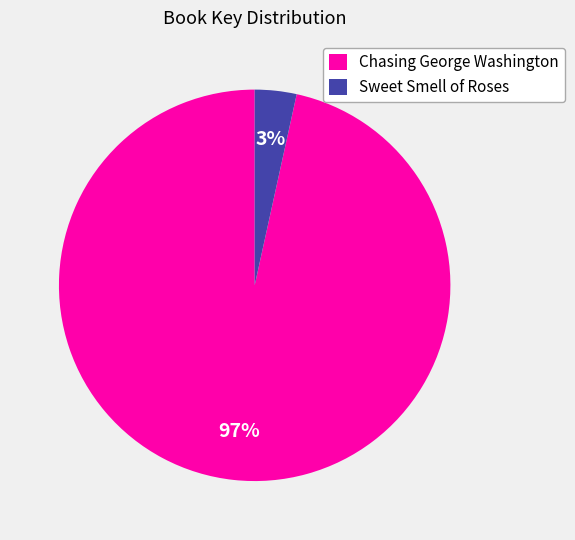

How many segments does this pie chart have?

2